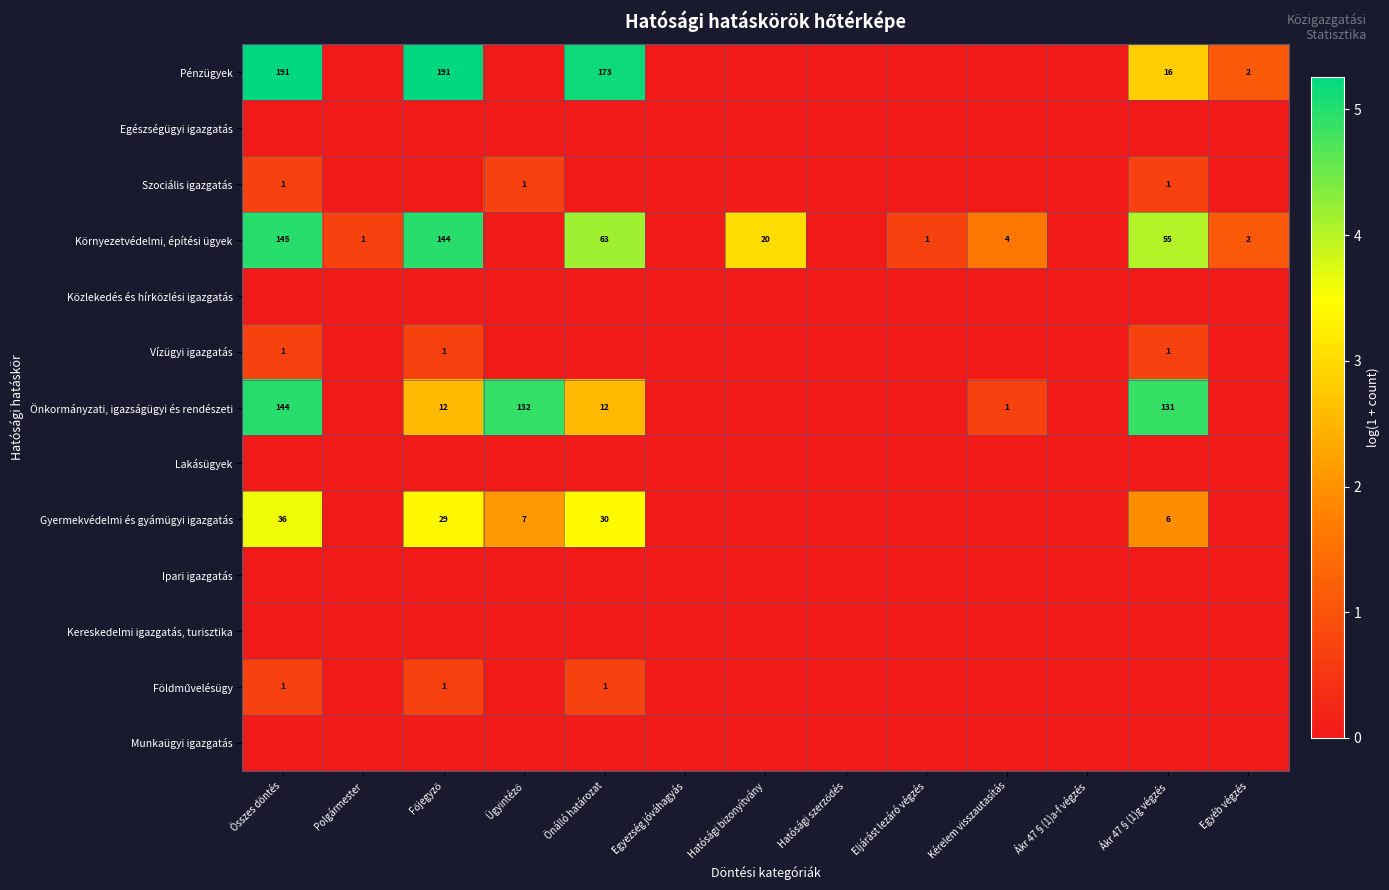

At how many categories does at least one series exceed 2?

6